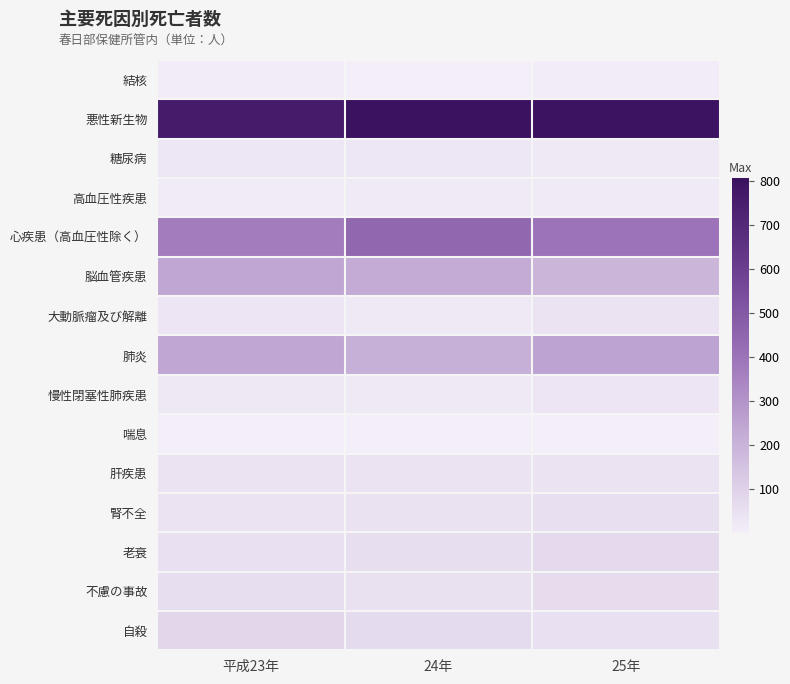

Reading left to right, what are all the values shown in this chart?

結核: 平成23年=10	24年=1	25年=9
悪性新生物: 平成23年=761	24年=808	25年=801
糖尿病: 平成23年=29	24年=28	25年=23
高血圧性疾患: 平成23年=12	24年=15	25年=14
心疾患（高血圧性除く）: 平成23年=372	24年=444	25年=400
脳血管疾患: 平成23年=238	24年=227	25年=191
大動脈瘤及び解離: 平成23年=32	24年=21	25年=37
肺炎: 平成23年=241	24年=211	25年=253
慢性閉塞性肺疾患: 平成23年=25	24年=19	25年=30
喘息: 平成23年=4	24年=1	25年=4
肝疾患: 平成23年=37	24年=40	25年=40
腎不全: 平成23年=37	24年=42	25年=52
老衰: 平成23年=48	24年=57	25年=73
不慮の事故: 平成23年=57	24年=51	25年=62
自殺: 平成23年=81	24年=66	25年=48